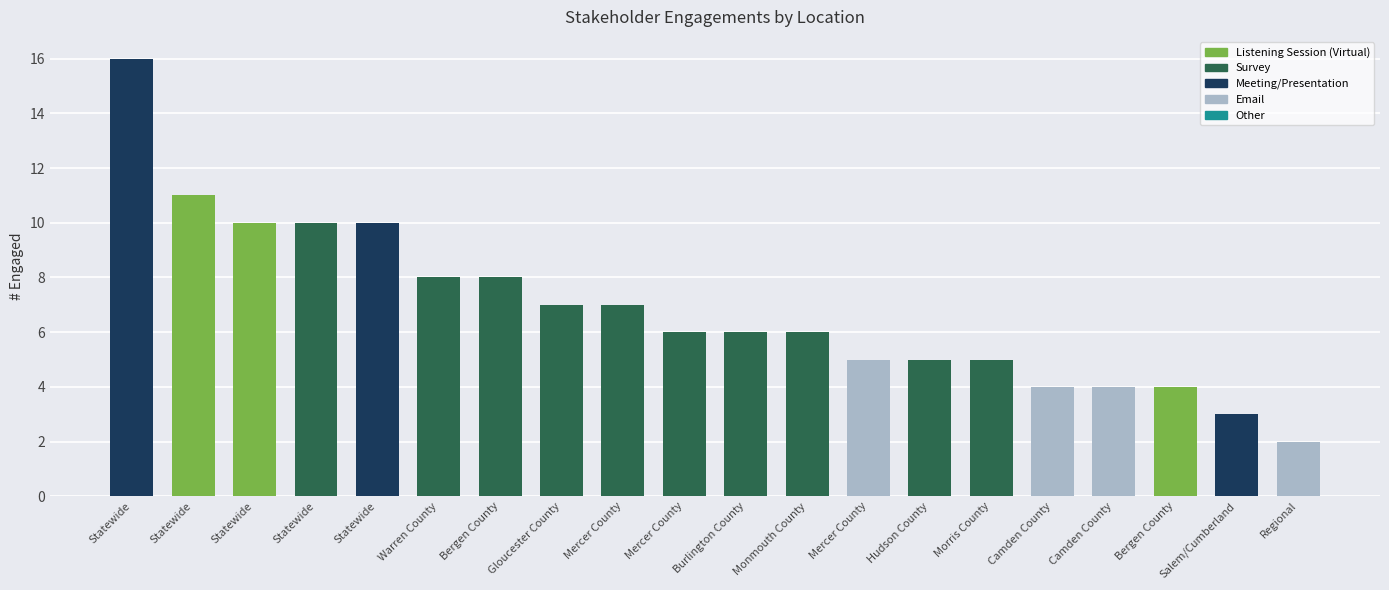

True or false: the data shows 9 at Mercer County.

False